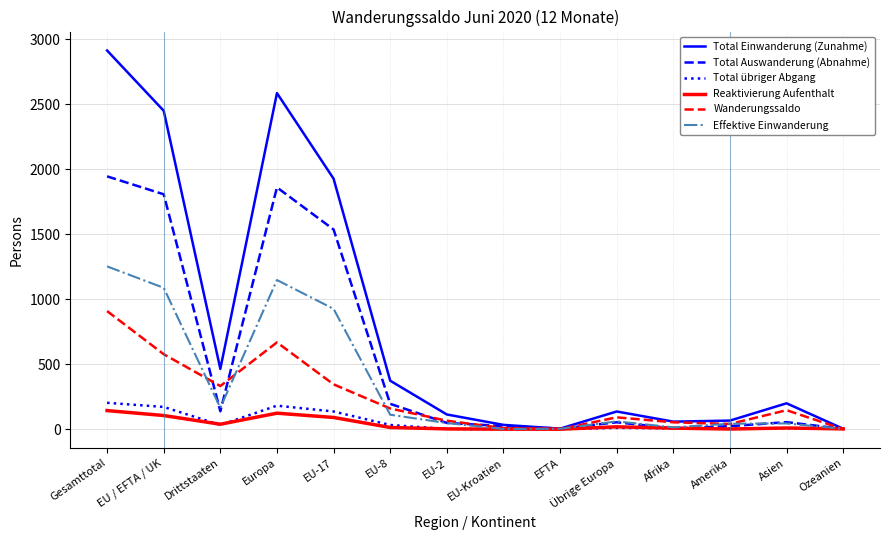

Which series has the largest total across all categories?

Total Einwanderung (Zunahme)